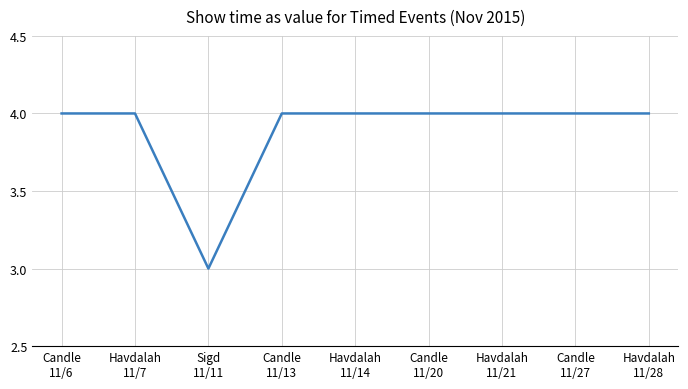

What is the sum of all values?

35